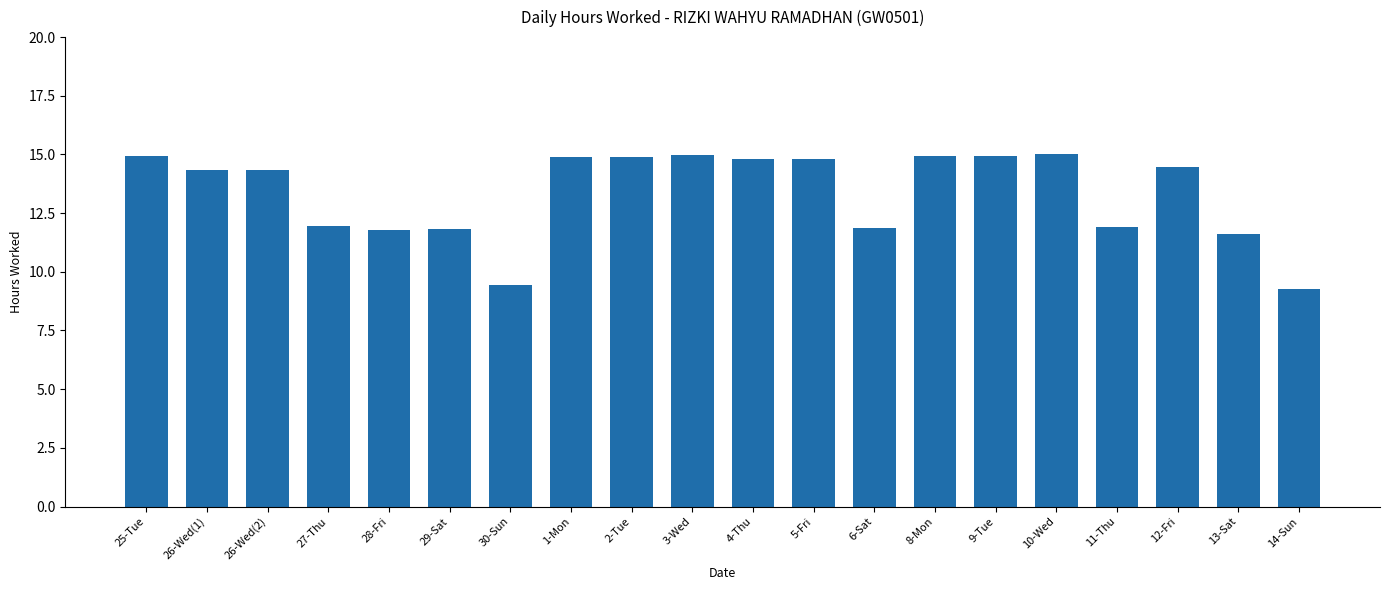

What is the minimum value shown in the chart?

9.3